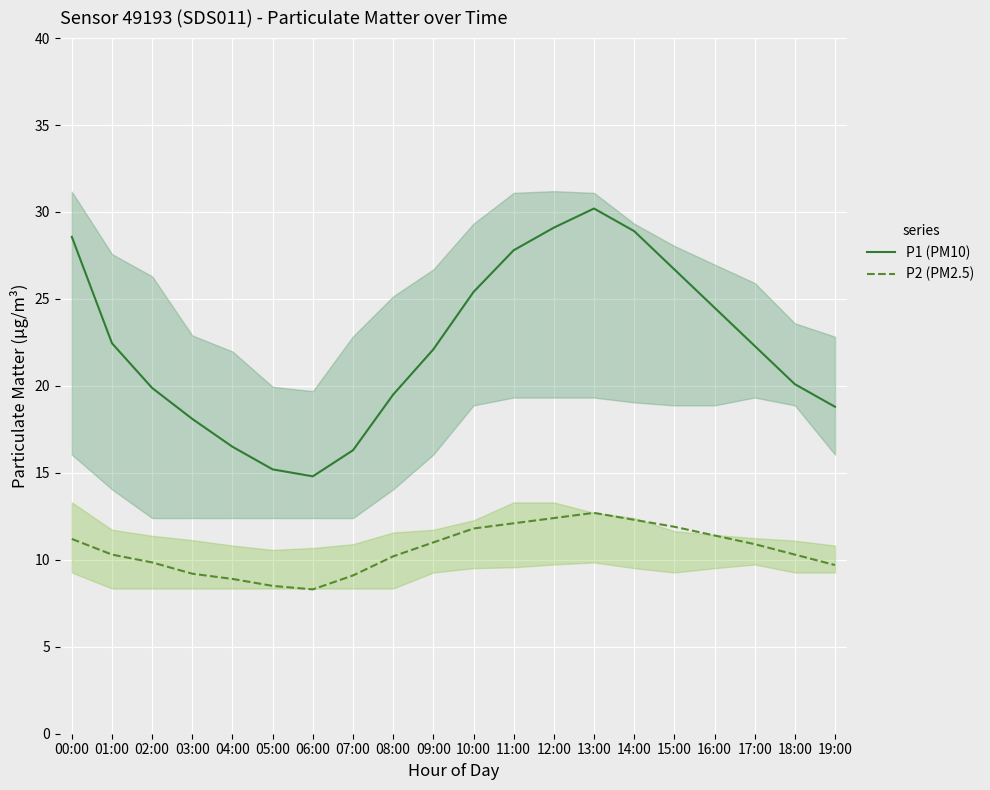

Rank the series by their maximum value, from highest to lowest.

P1 (PM10), P2 (PM2.5)